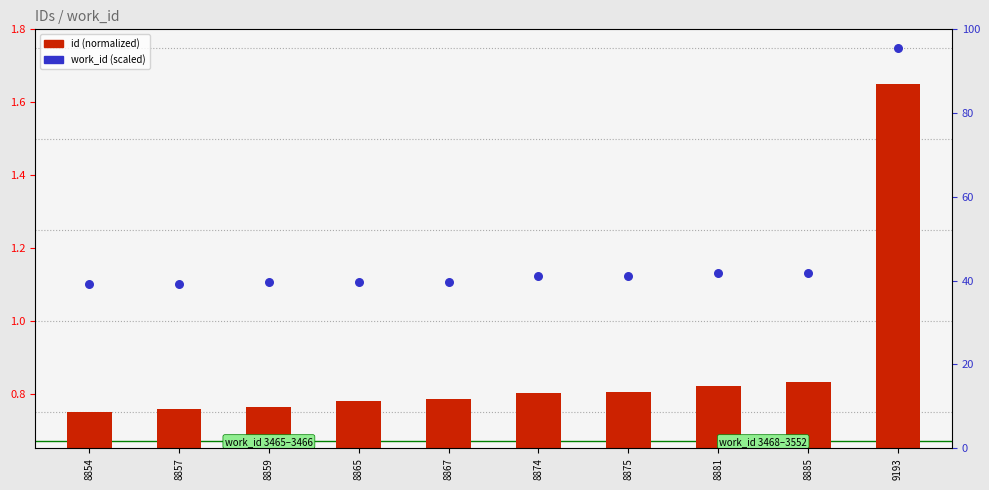

What are all the series names shown in the legend?

id (normalized), work_id (scaled)